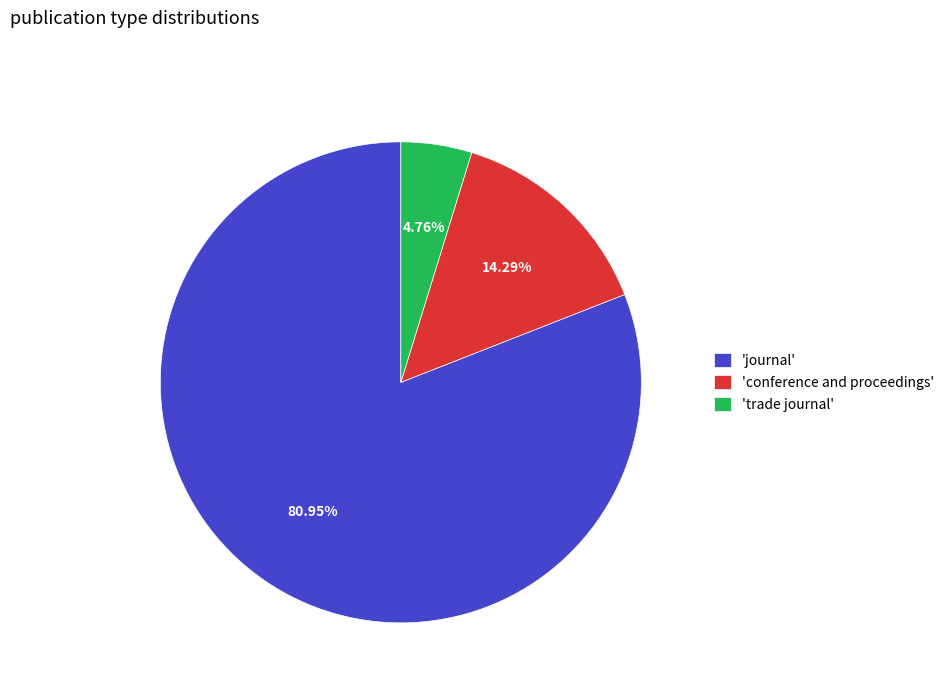

Combined, do 'trade journal' and 'conference and proceedings' account for over 50%?

No